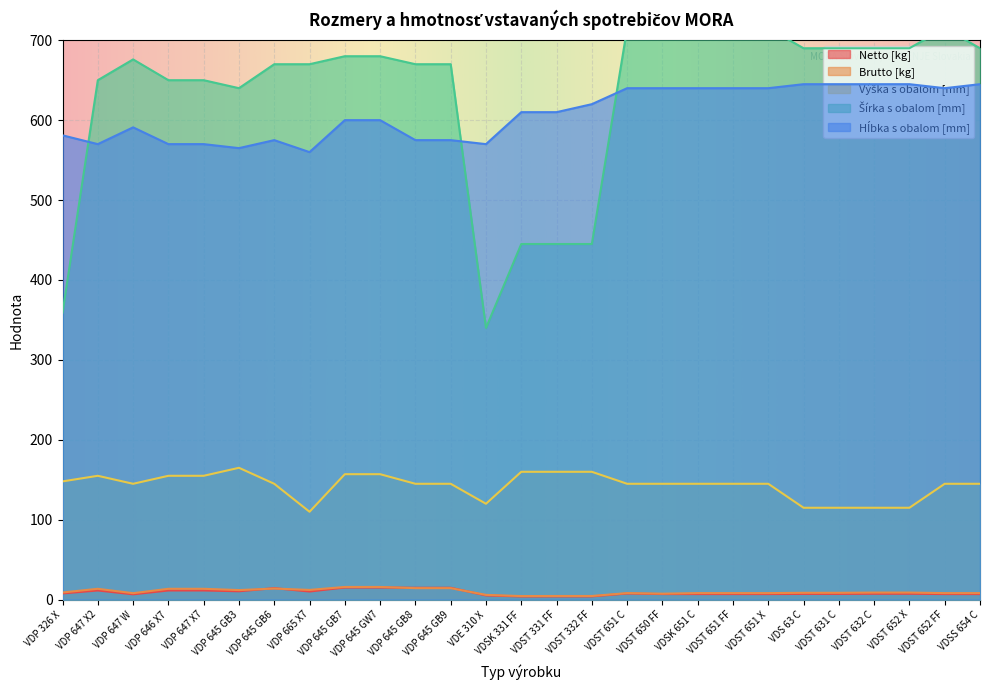

What is the label of the 24th point from the left?

VDST 632 C